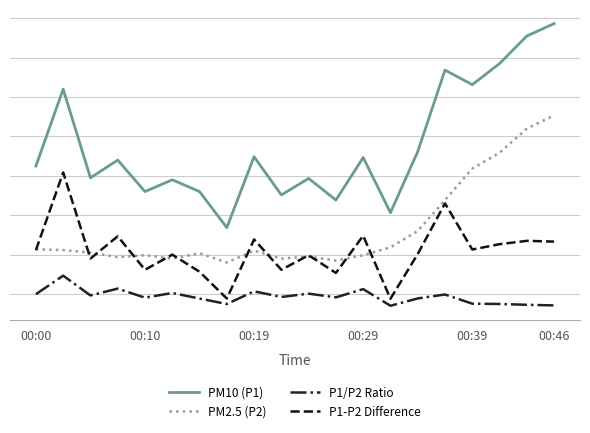

What are all the series names shown in the legend?

PM10 (P1), PM2.5 (P2), P1/P2 Ratio, P1-P2 Difference